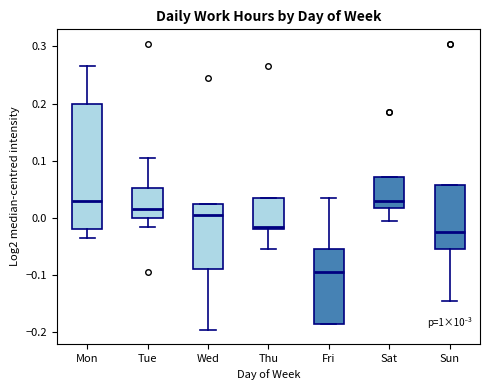

Which box is the tallest, from its lower edge to its upper edge?

Mon